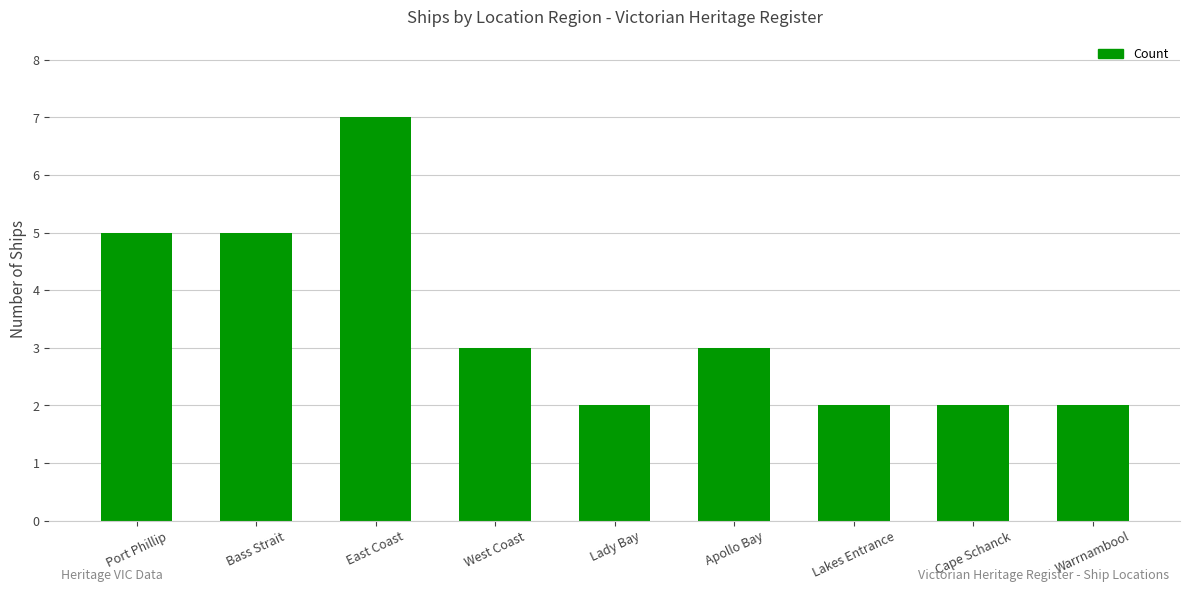

How many data points are less than 3?

4